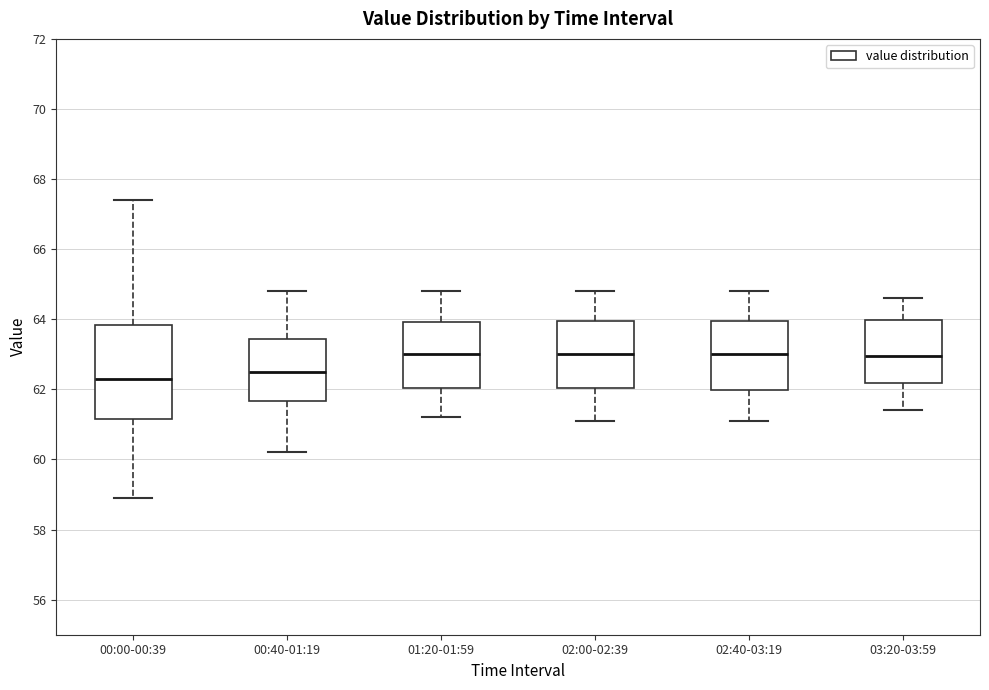

Reading left to right, read every box against the y-axis: the position of its median line, the range the box covers, and the ends of its whiskers. The values are not printed on the chart, so give them approximately, as read against the axis.

00:00-00:39: median 62.4, box 61.2 to 63.8, whiskers 59.0 to 67.4
00:40-01:19: median 62.6, box 61.6 to 63.4, whiskers 60.2 to 64.8
01:20-01:59: median 63.0, box 62.0 to 64.0, whiskers 61.2 to 64.8
02:00-02:39: median 63.0, box 62.0 to 64.0, whiskers 61.2 to 64.8
02:40-03:19: median 63.0, box 62.0 to 64.0, whiskers 61.2 to 64.8
03:20-03:59: median 63.0, box 62.2 to 64.0, whiskers 61.4 to 64.6